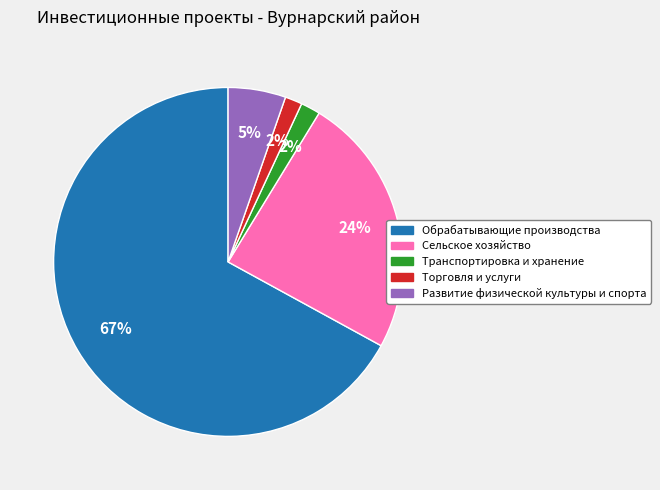

True or false: Торговля и услуги accounts for 2% of the total.

True